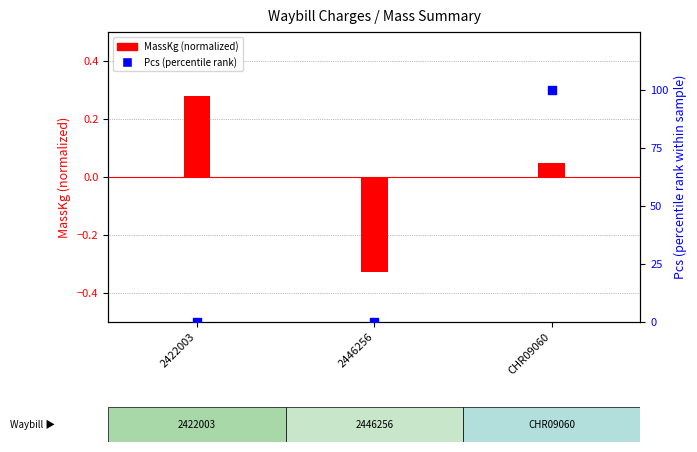

Which series has the largest total across all categories?

Pcs (percentile rank)